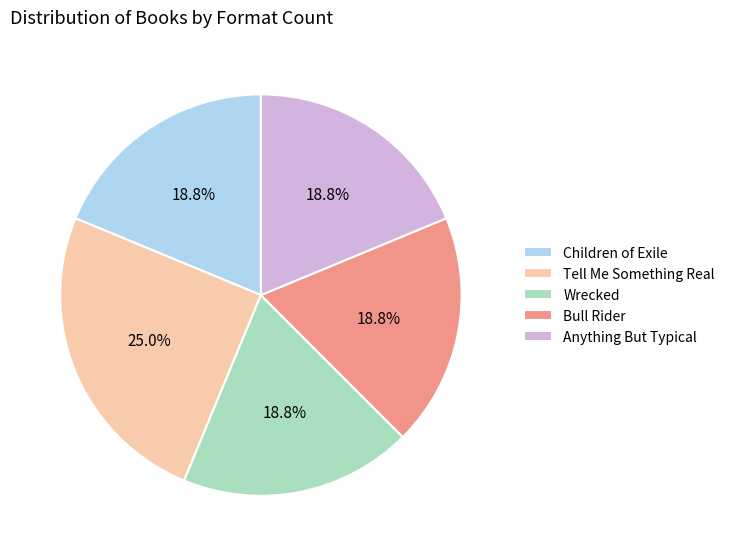

The Tell Me Something Real slice represents 25% of the pie. True or false?

True